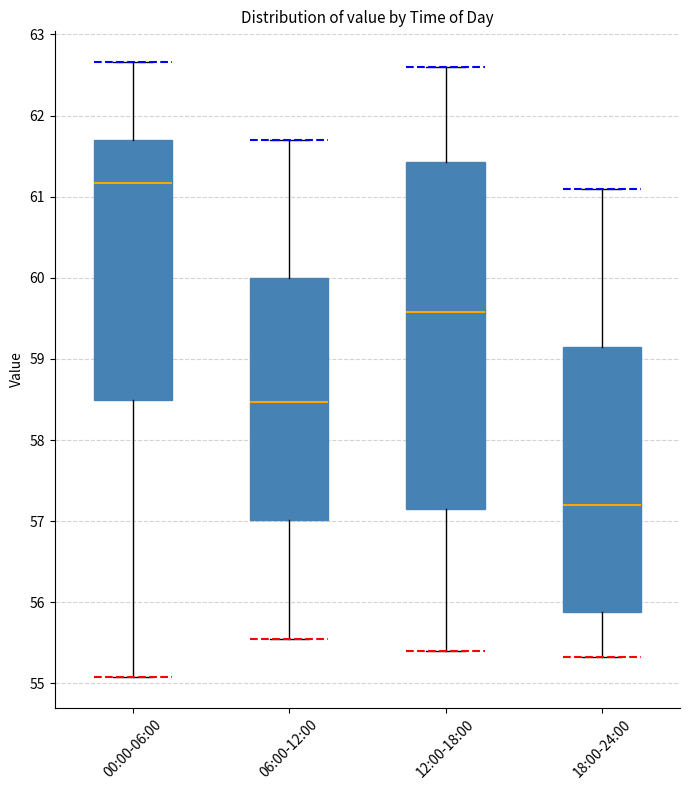

Reading left to right, read every box against the y-axis: the position of its median line, the range the box covers, and the ends of its whiskers. The values are not printed on the chart, so give them approximately, as read against the axis.

00:00-06:00: median 61.2, box 58.5 to 61.7, whiskers 55.1 to 62.7
06:00-12:00: median 58.5, box 57.0 to 60.0, whiskers 55.6 to 61.7
12:00-18:00: median 59.6, box 57.2 to 61.4, whiskers 55.4 to 62.6
18:00-24:00: median 57.2, box 55.9 to 59.2, whiskers 55.3 to 61.1